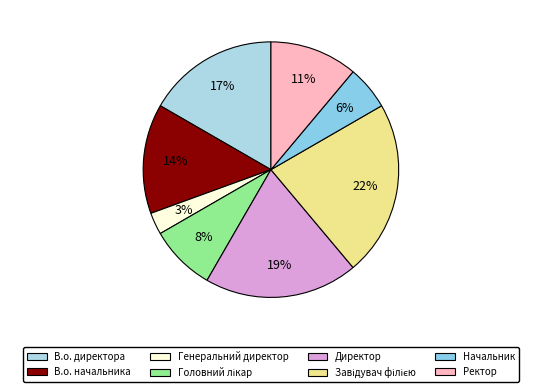

Which slice is the smallest?

Генеральний директор